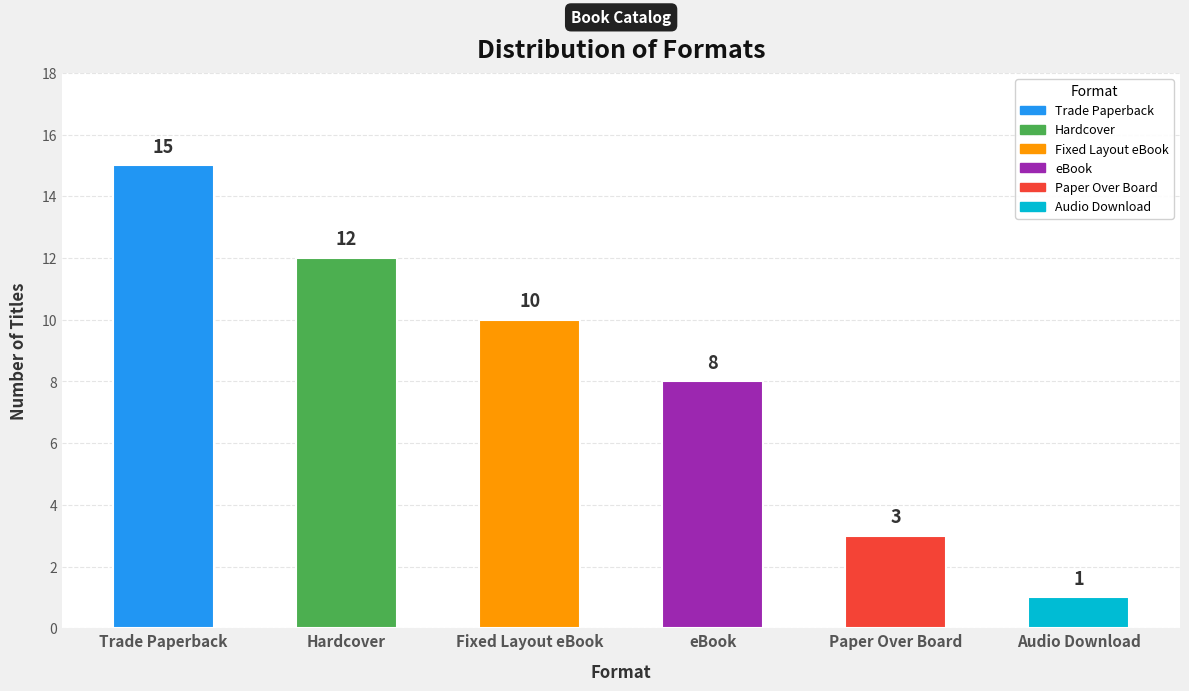

What is the average value?

8